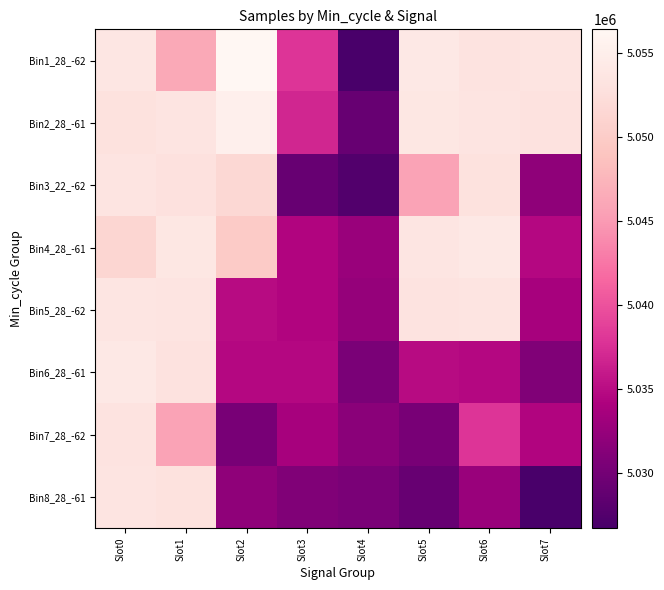

What is the maximum value shown in the chart?

5056432